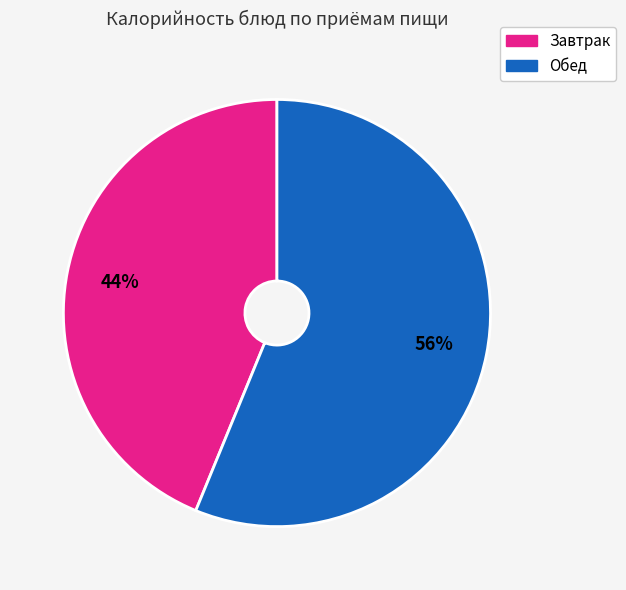

Is there any slice that represents more than half of the pie?

Yes